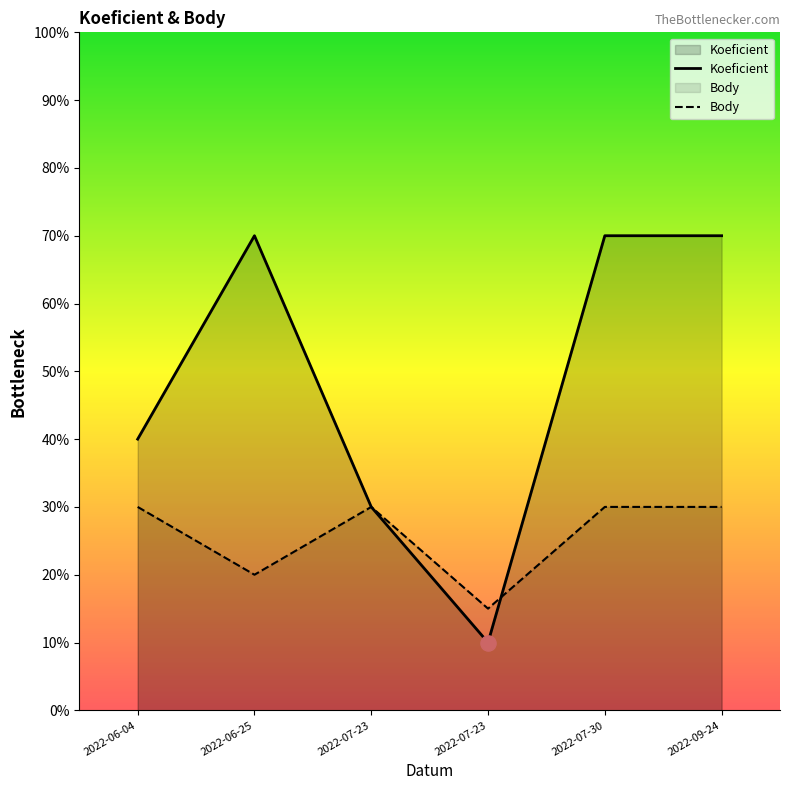

Is the value of Koeficient at 2022-07-23 greater than the value of Body at 2022-06-25?

Yes